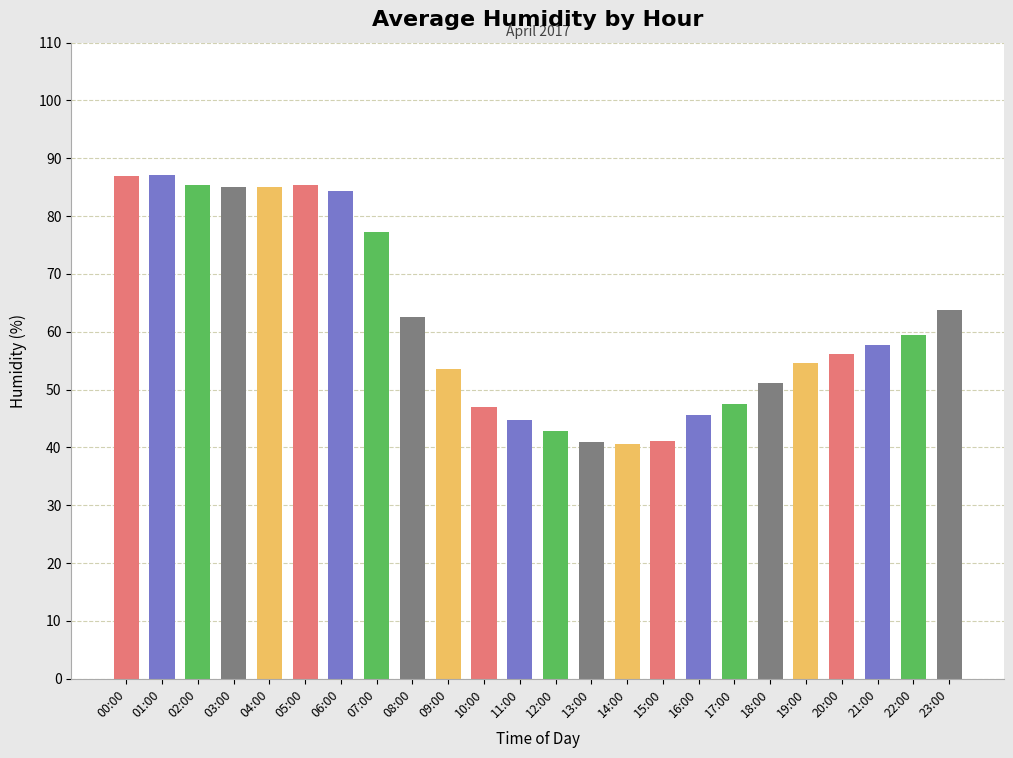

Is it true that the value at 06:00 is 84.4?

True